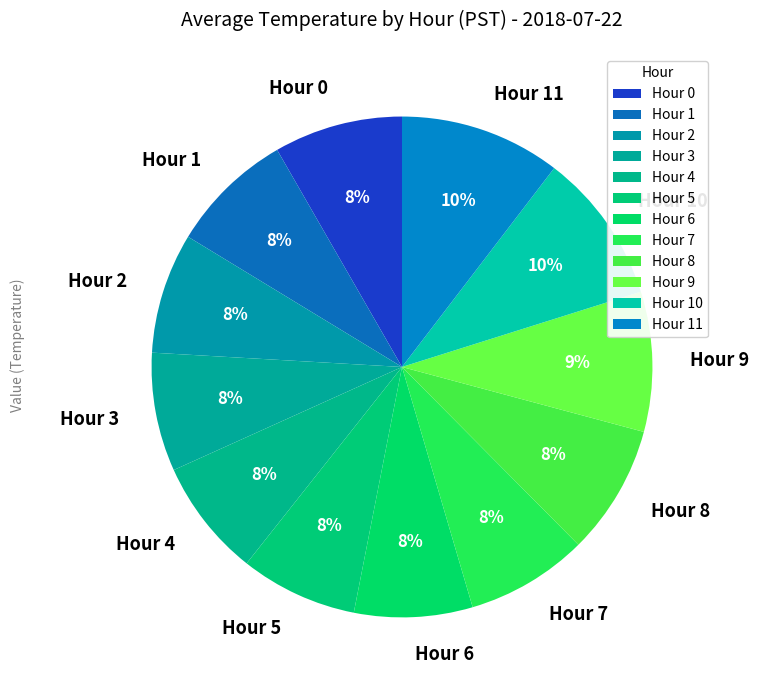

Does Hour 11 represent more than half of the total?

No